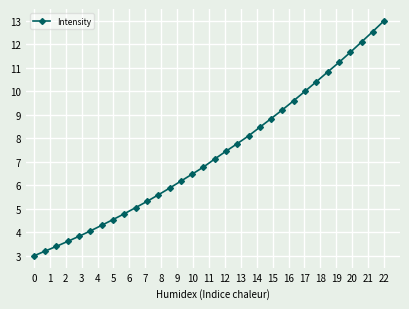

What is the difference between the maximum and second lowest values?

9.8